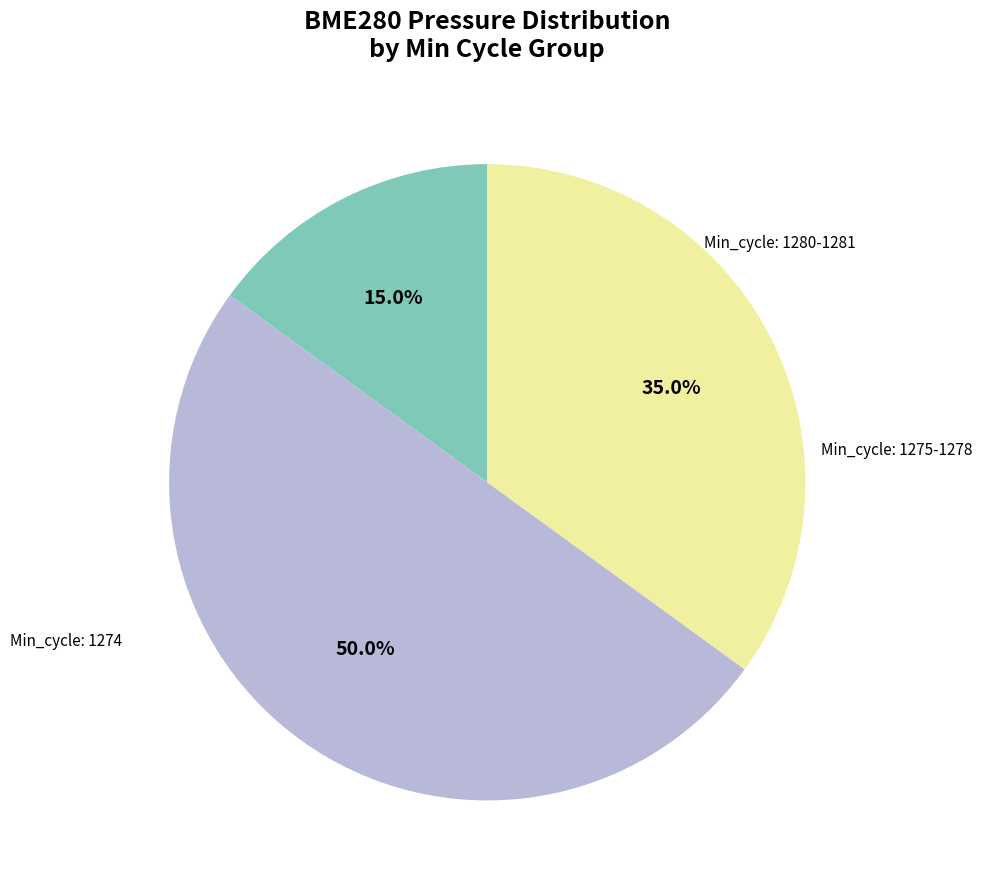

How many segments does this pie chart have?

3